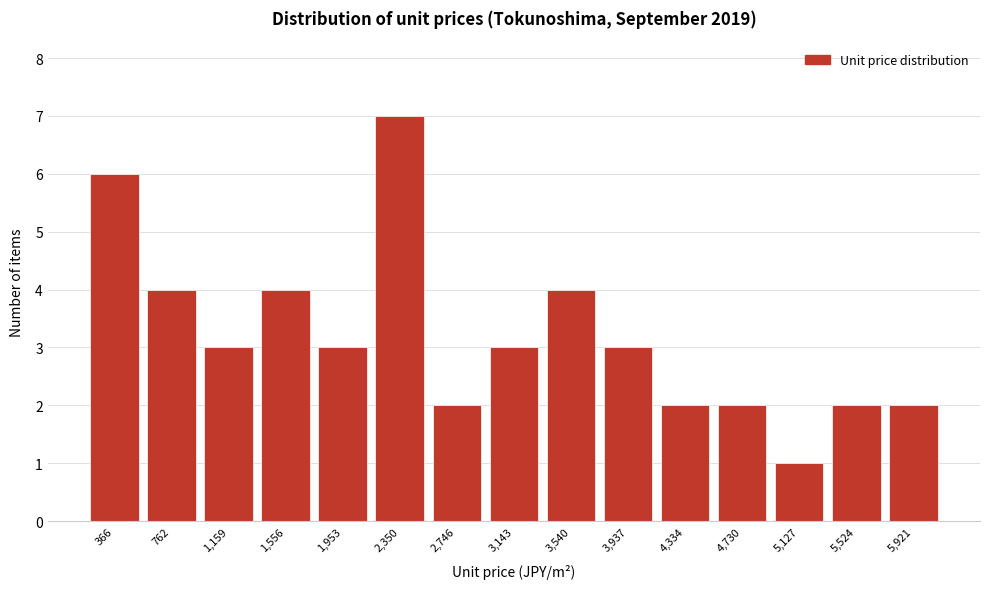

Reading left to right, what are all the values shown in this chart?

366=6	762=4	1,159=3	1,556=4	1,953=3	2,350=7	2,746=2	3,143=3	3,540=4	3,937=3	4,334=2	4,730=2	5,127=1	5,524=2	5,921=2